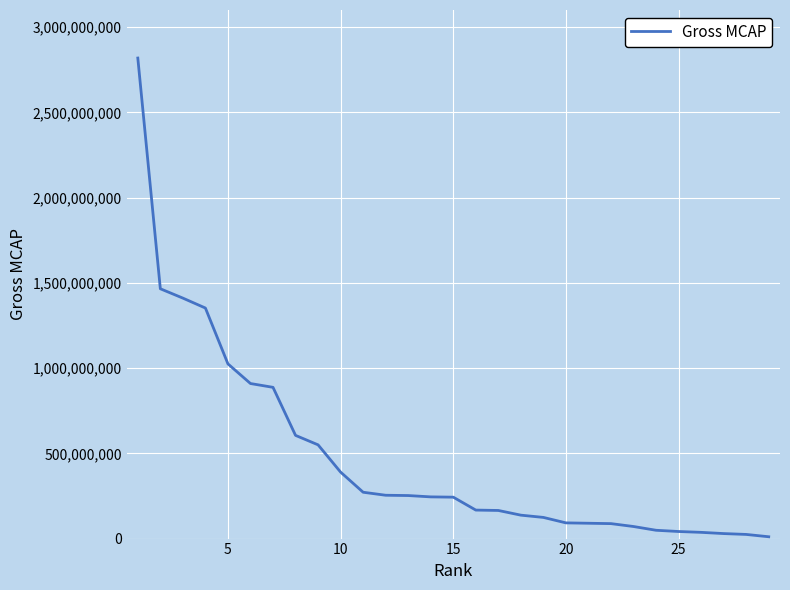

What is the greatest value displayed?

2819254438.0